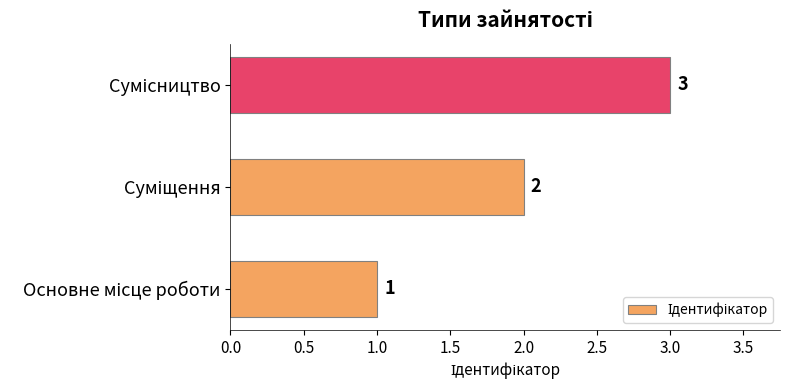

Count the values in the range 1 to 3.

3